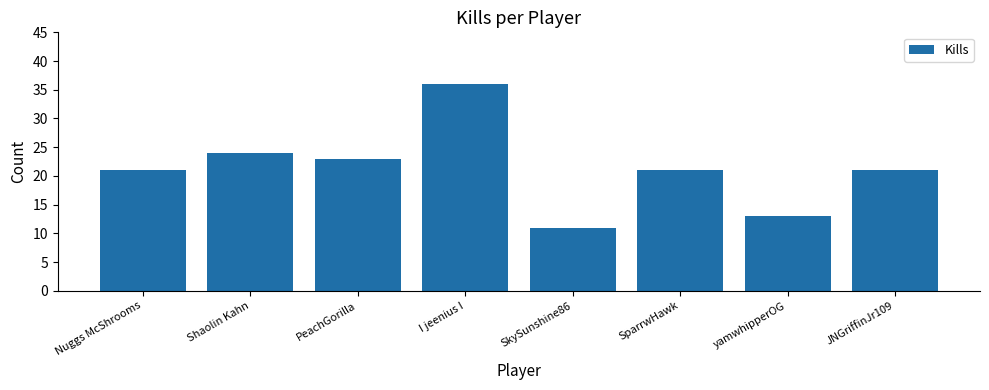

True or false: the data shows 32 at PeachGorilla.

False